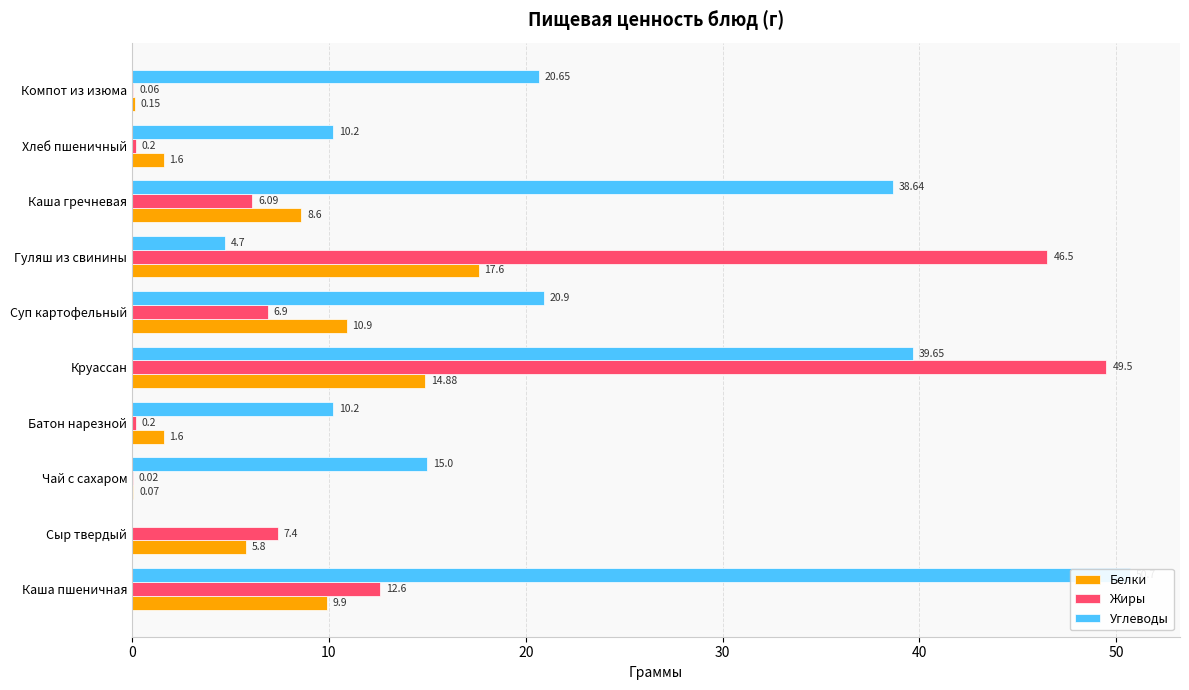

What is the average value of the Жиры series?

12.9